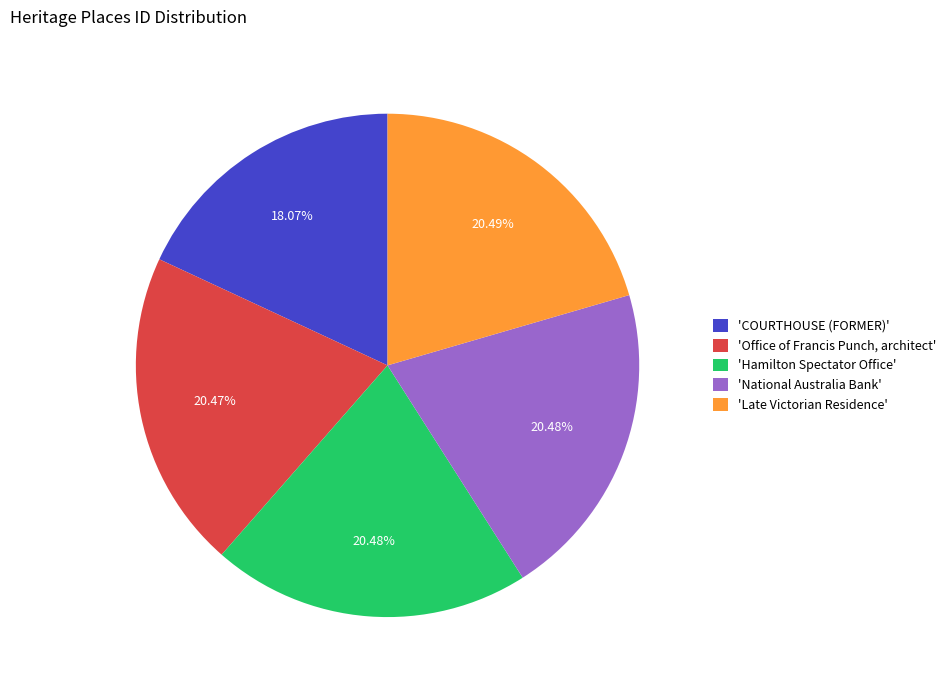

Is there any slice that represents more than half of the pie?

No